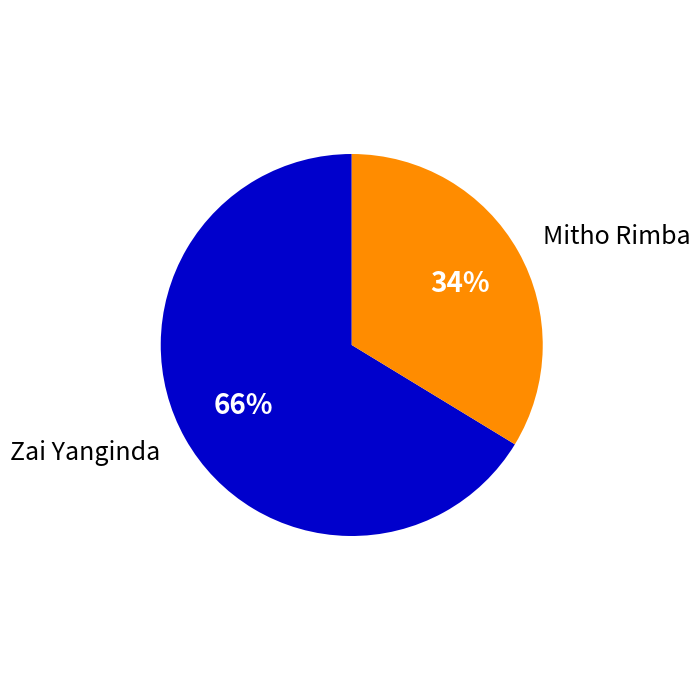

Is it true that Mitho Rimba is 34% of the pie?

True